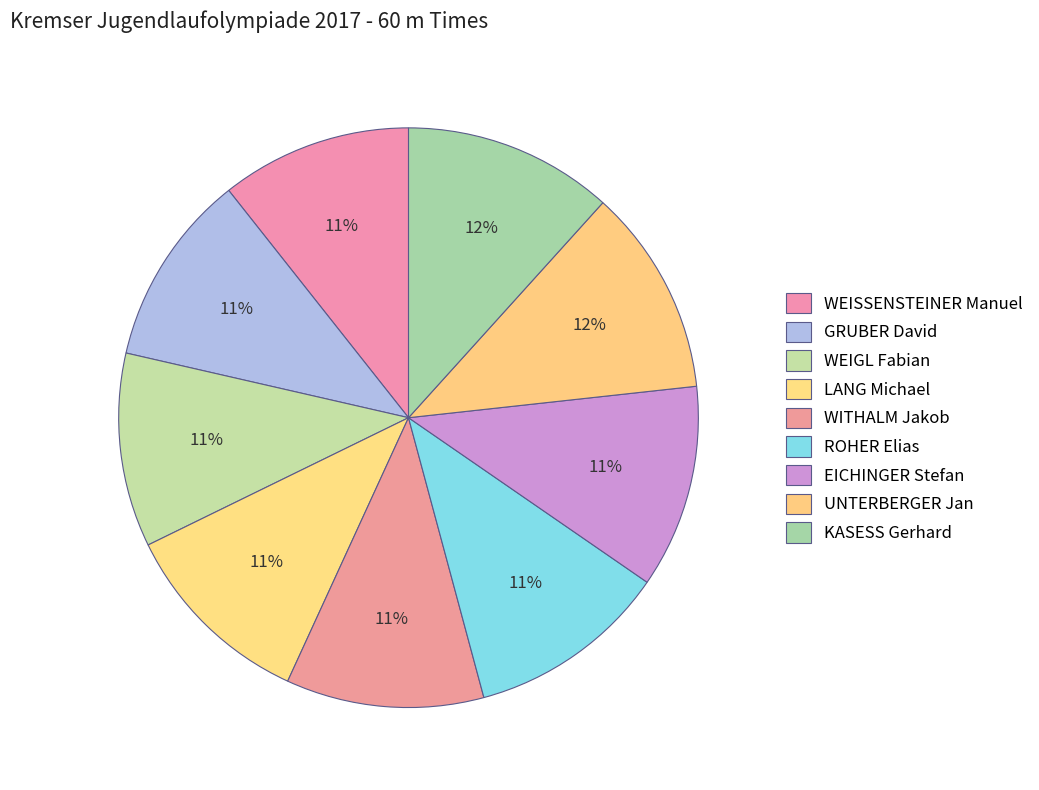

Approximately how many times larger is the value at EICHINGER Stefan compared to ROHER Elias?

1.0